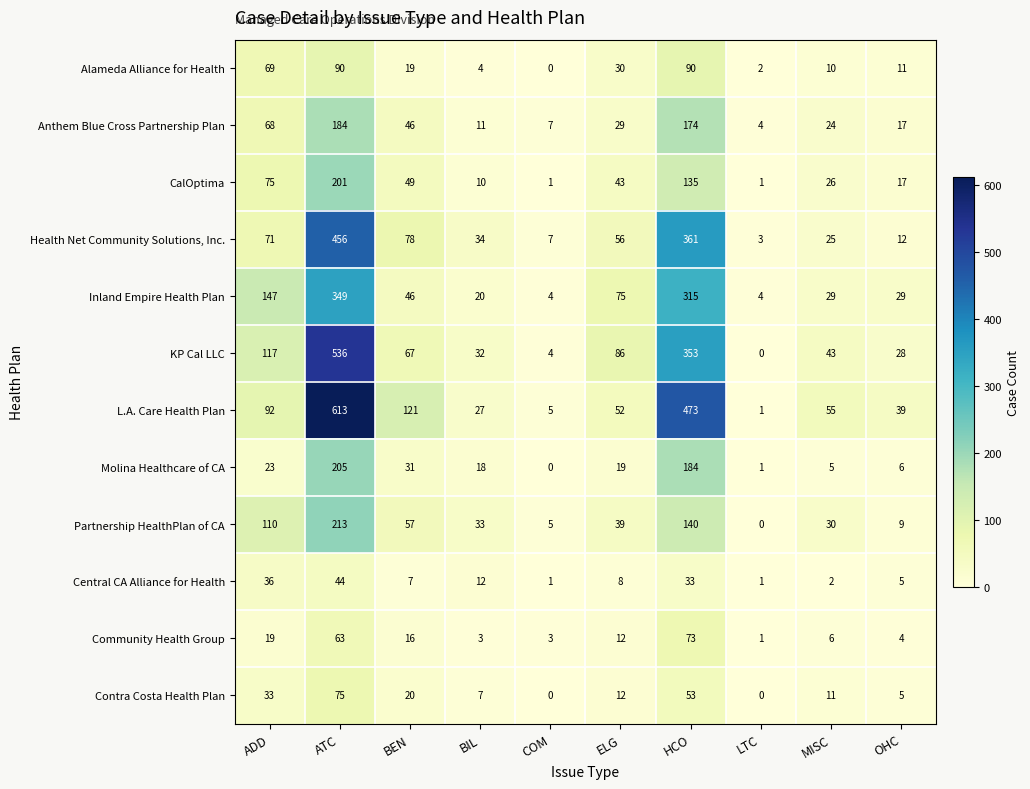

What is the maximum value shown in the chart?

613